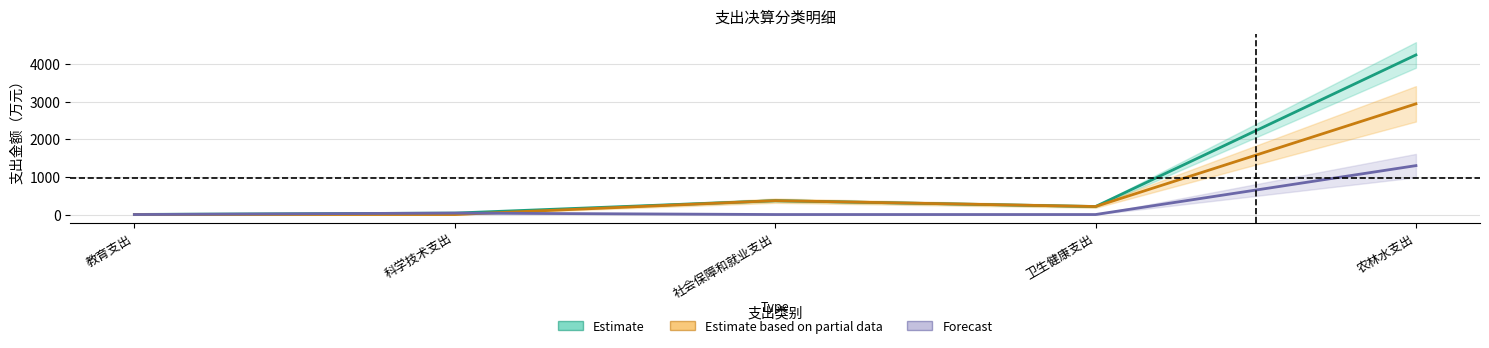

How many data points does each series have?

5